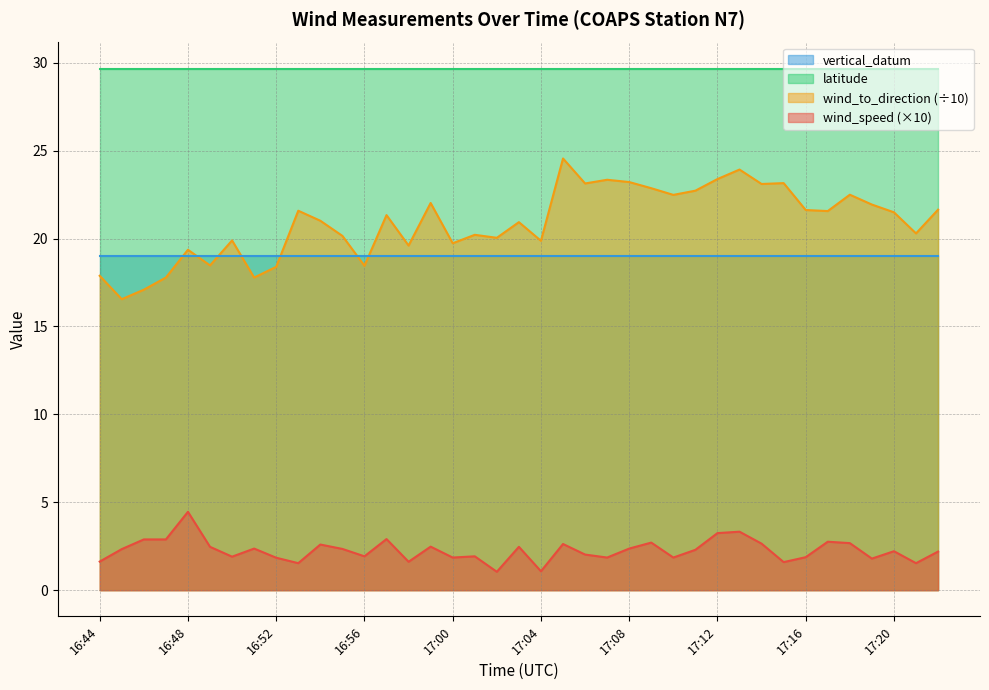

What is the value of the wind_to_direction point at the 3rd from the left?

17.1